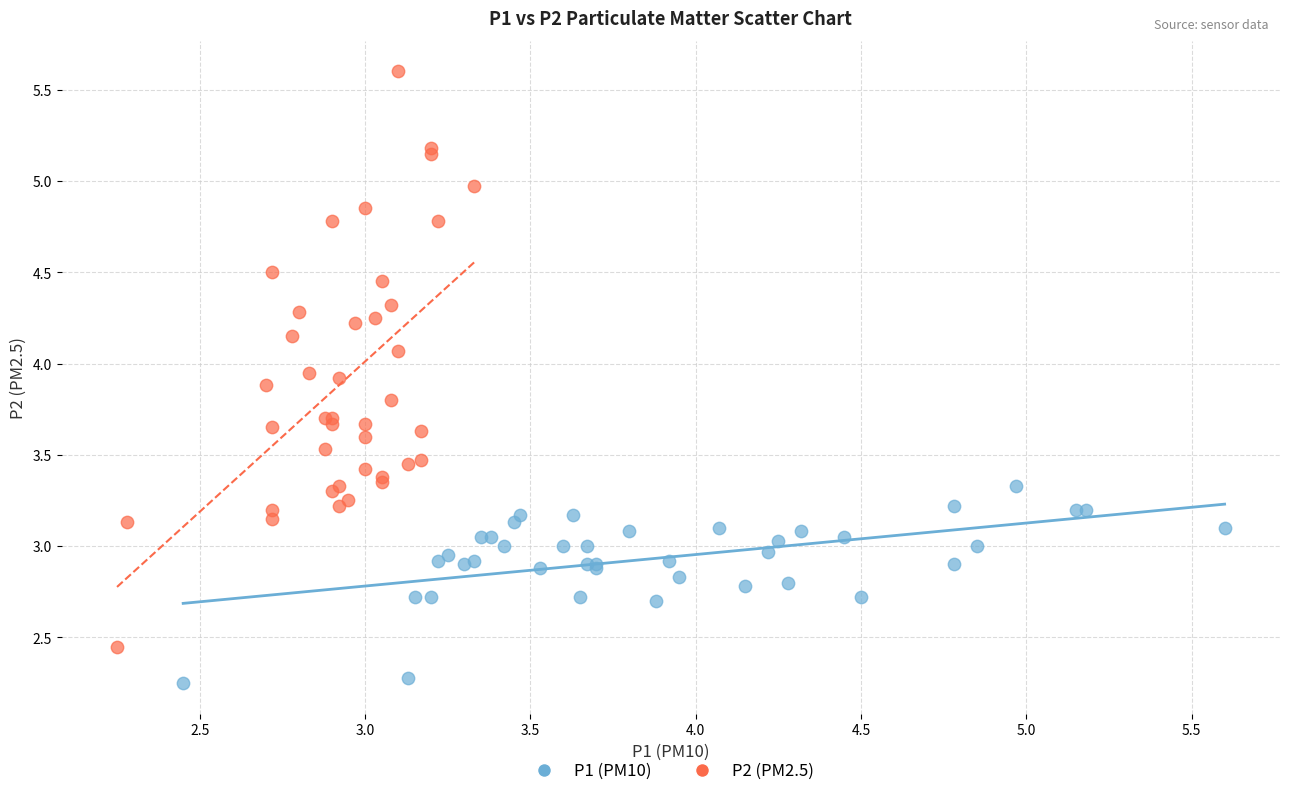

Which series reaches the maximum Y coordinate?

P2 (PM2.5)